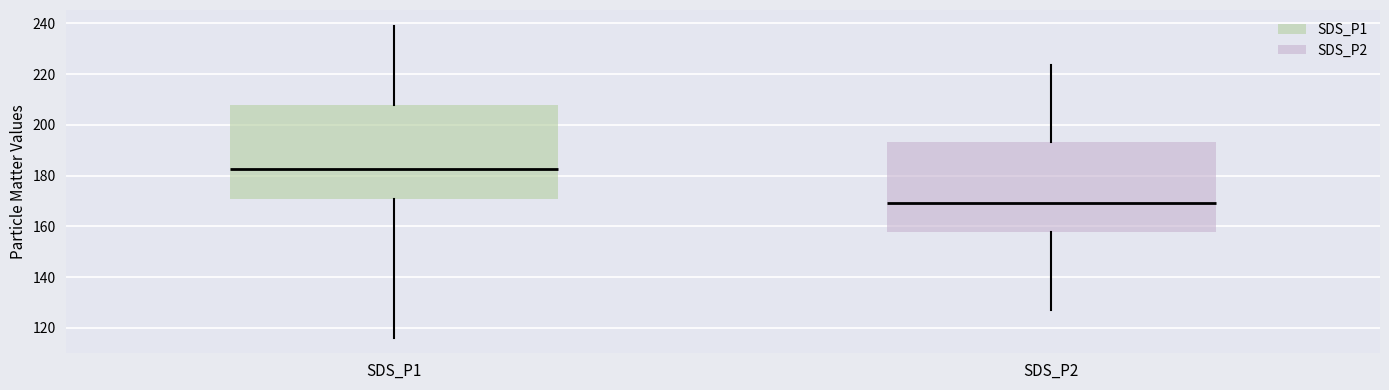

Which box's median line is the highest?

SDS_P1